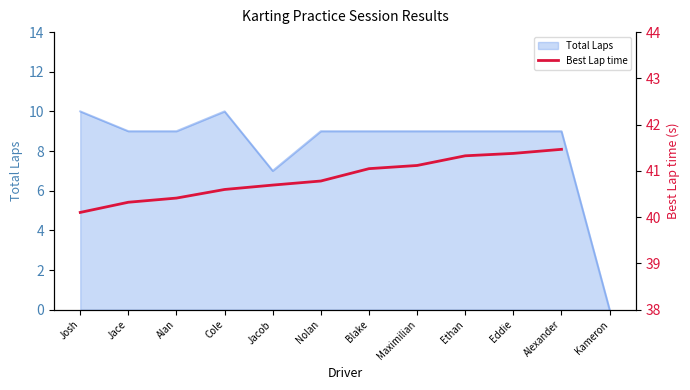

At which label does Total Laps reach its minimum?

Kameron